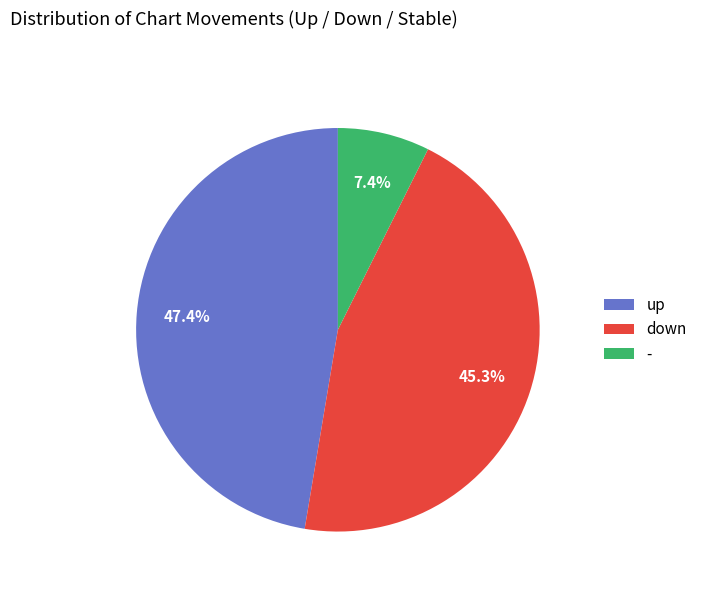

To the nearest percent, what is the difference between the largest and smallest slice percentages?

40%